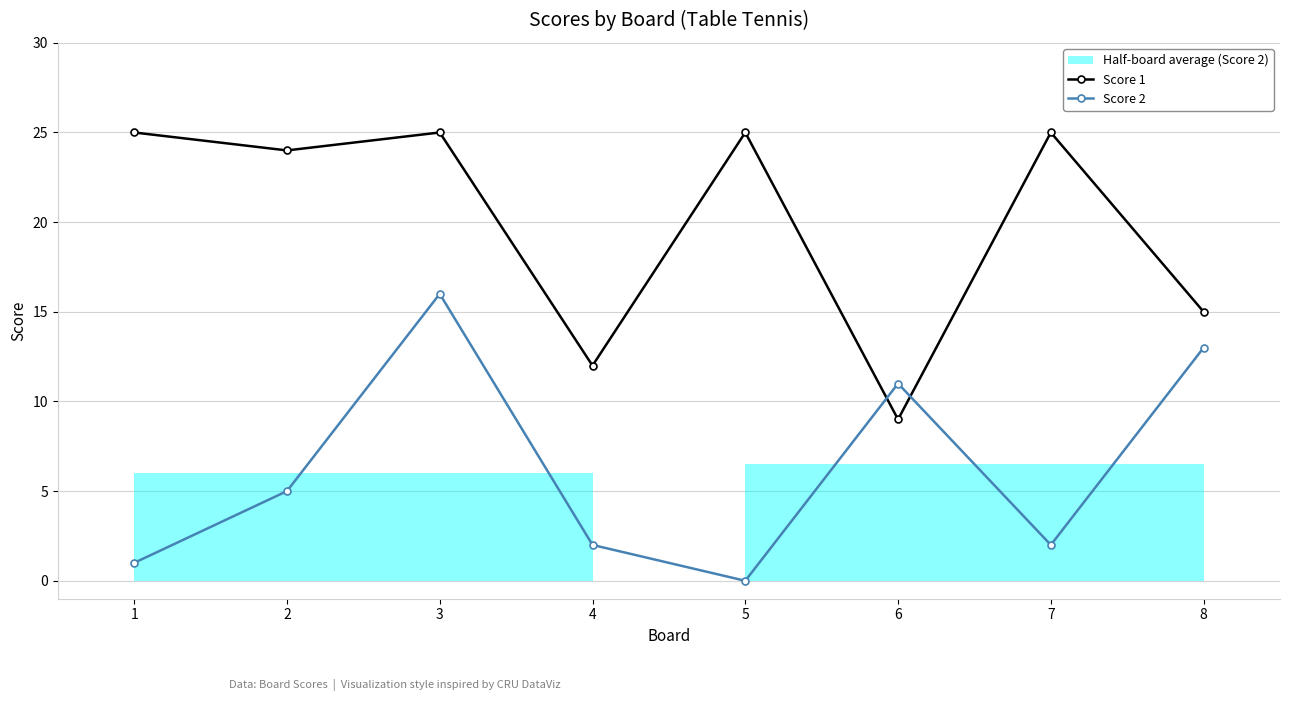

What is the sum of the Score 2 values at 7 and 1?

3